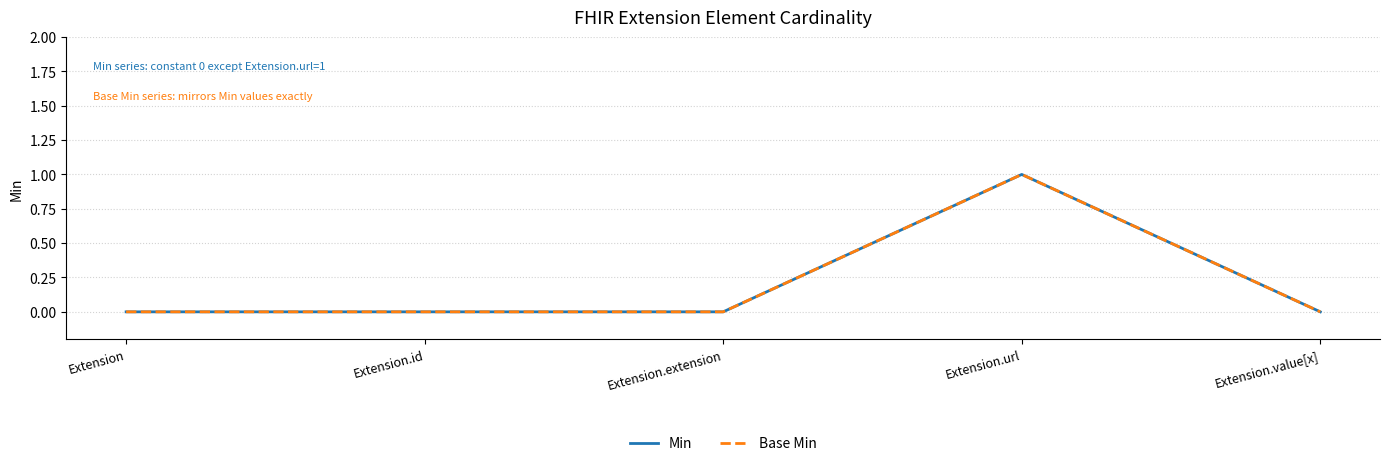

Does the chart display data point markers on the line(s)?

No